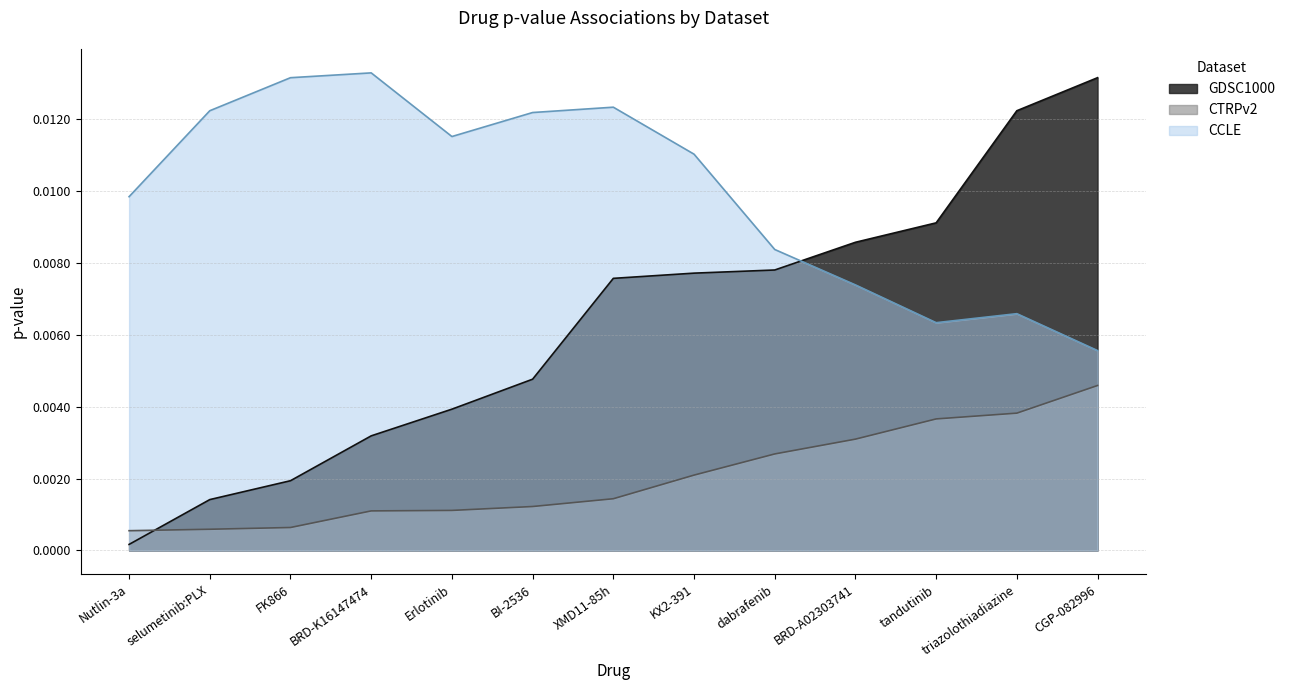

Does the chart have visible grid lines?

Yes